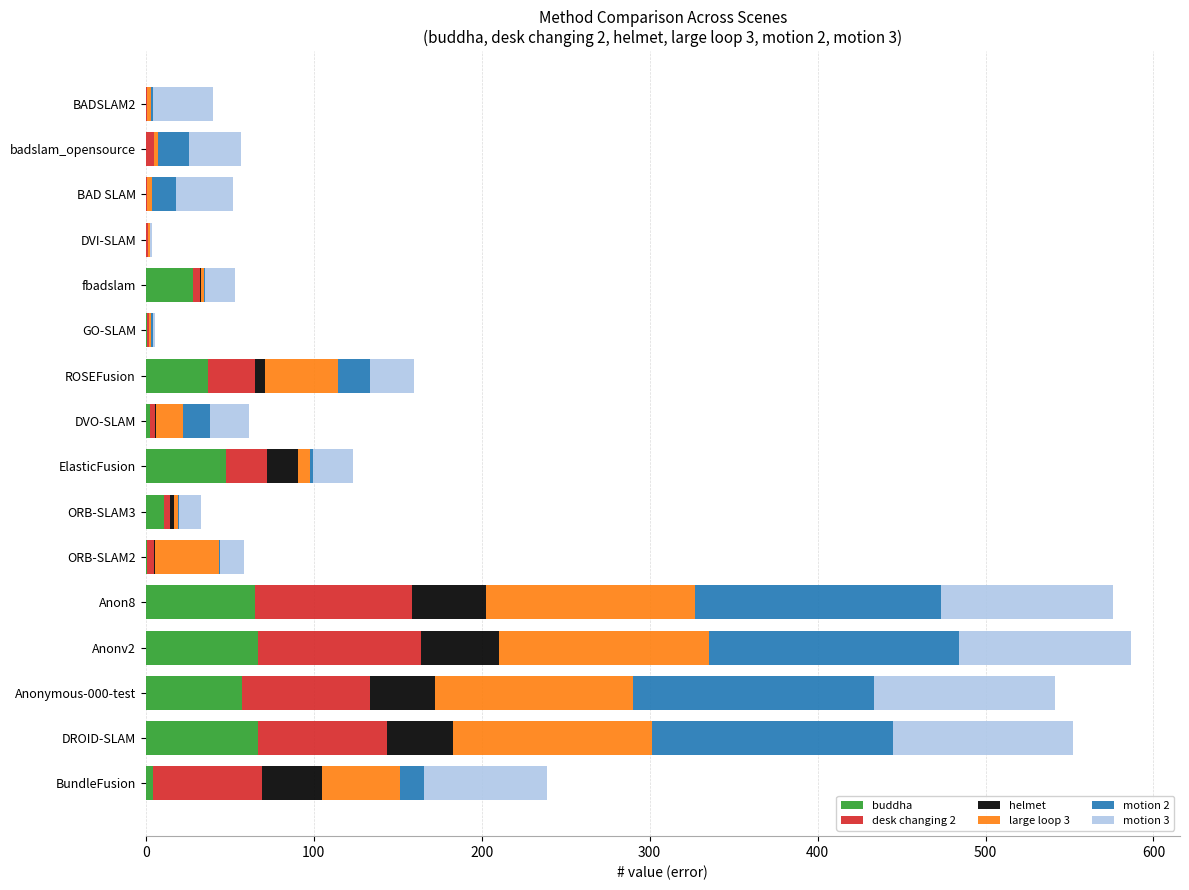

What is the maximum value for buddha?

67.1